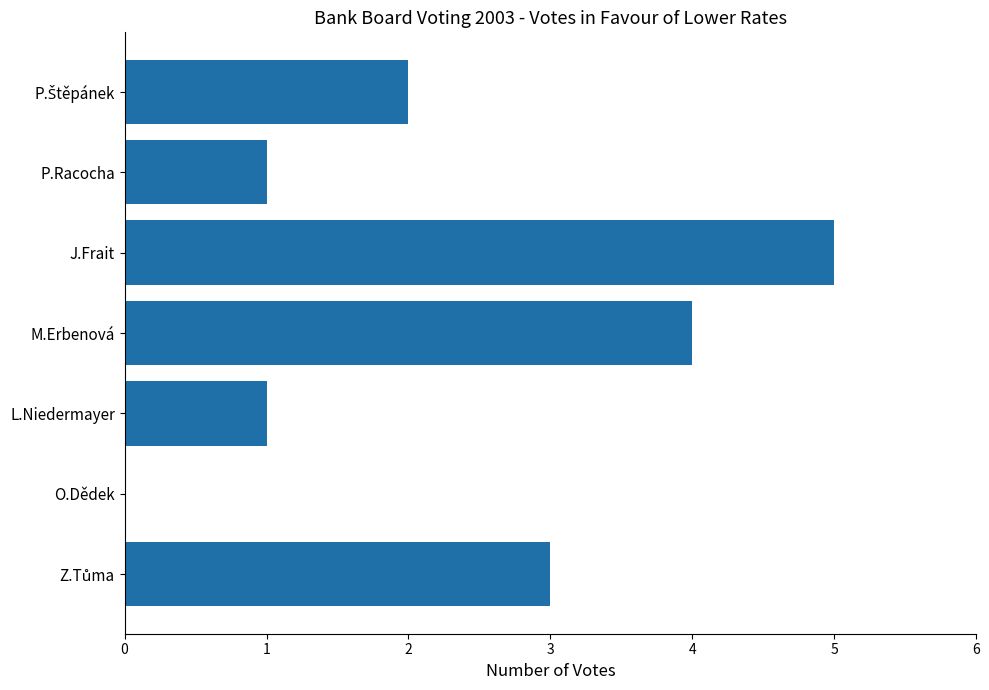

What is the sum of all values?

16